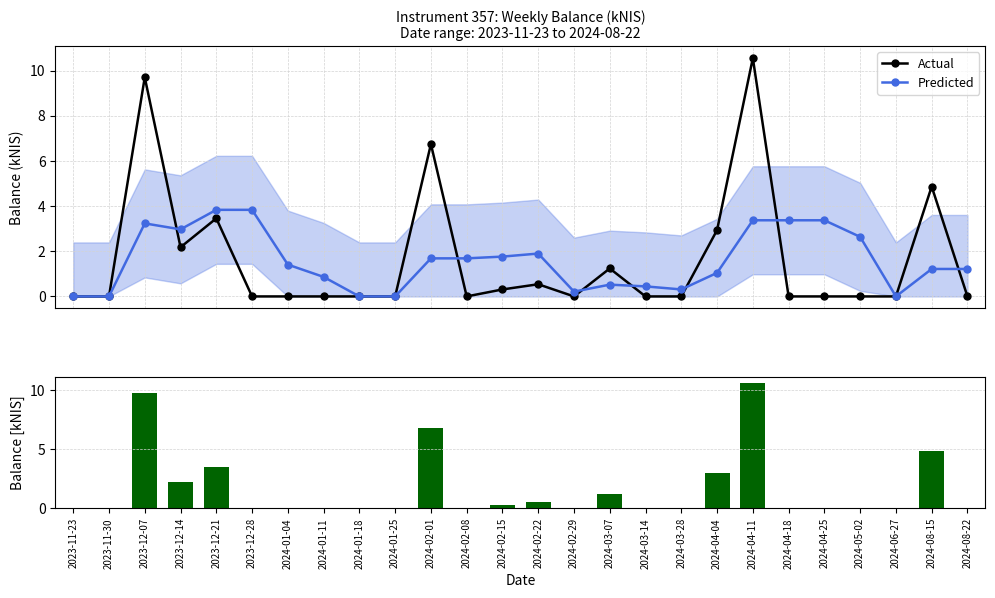

Which label corresponds to the largest value in the chart?

2024-04-11